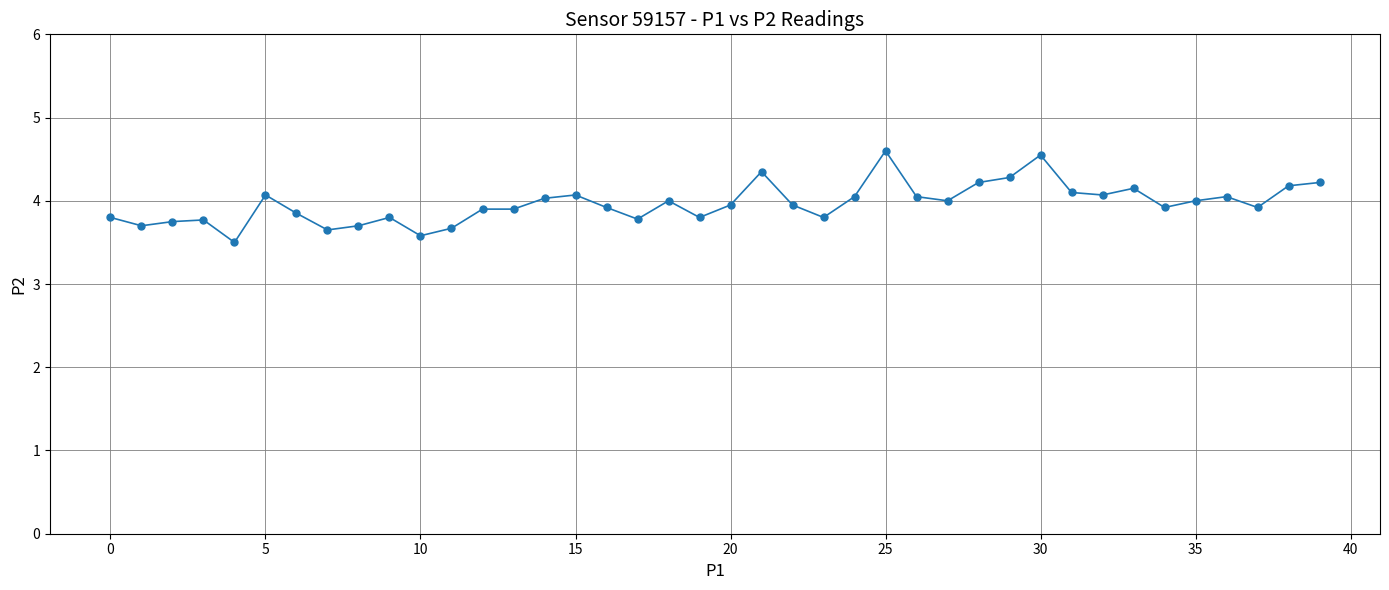

What is the value of the 23rd point from the left?

4.0